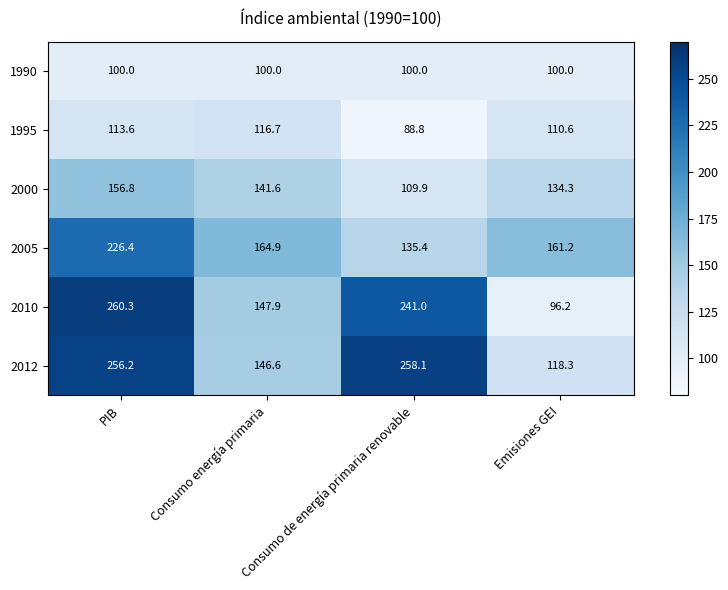

Which series has the largest range (max minus min)?

2010